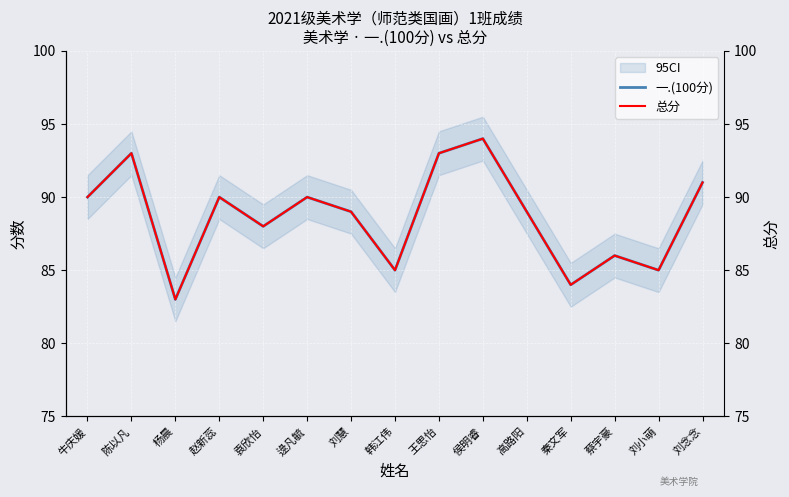

At which category does 总分 reach its first local valley?

杨晨